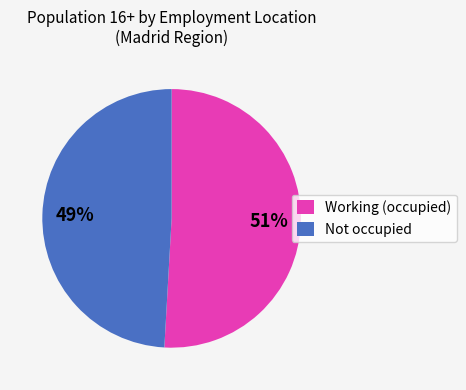

Rank the categories by value from highest to lowest.

Working (occupied), Not occupied